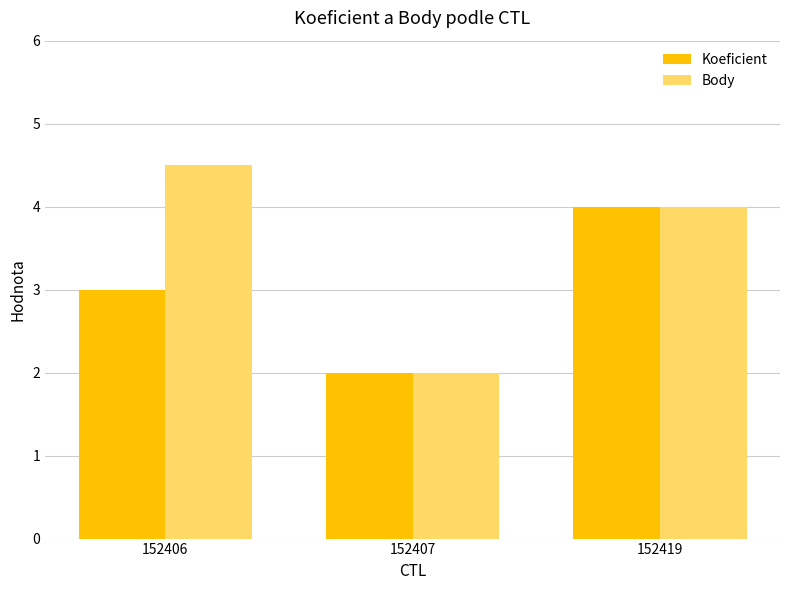

At which label does Body reach its minimum?

152407